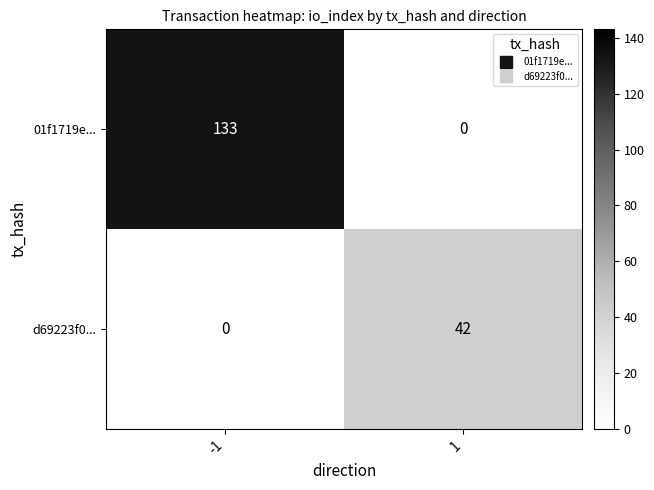

True or false: 01f1719e... has a value of 133 at -1.

True